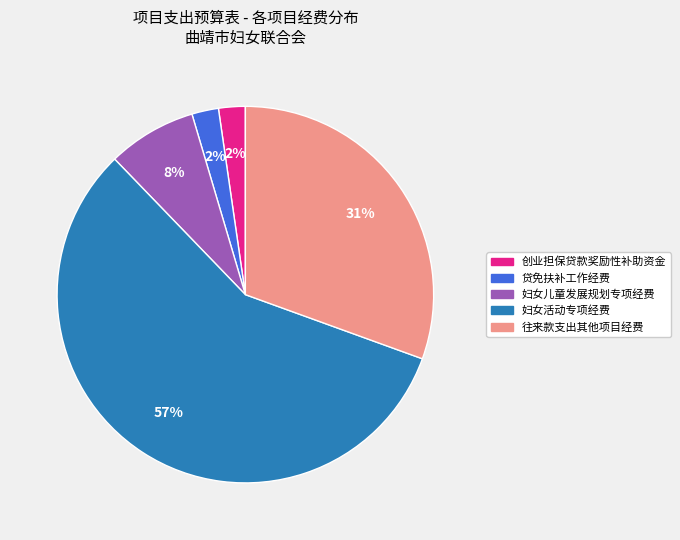

Which category has the biggest portion of the pie?

妇女活动专项经费